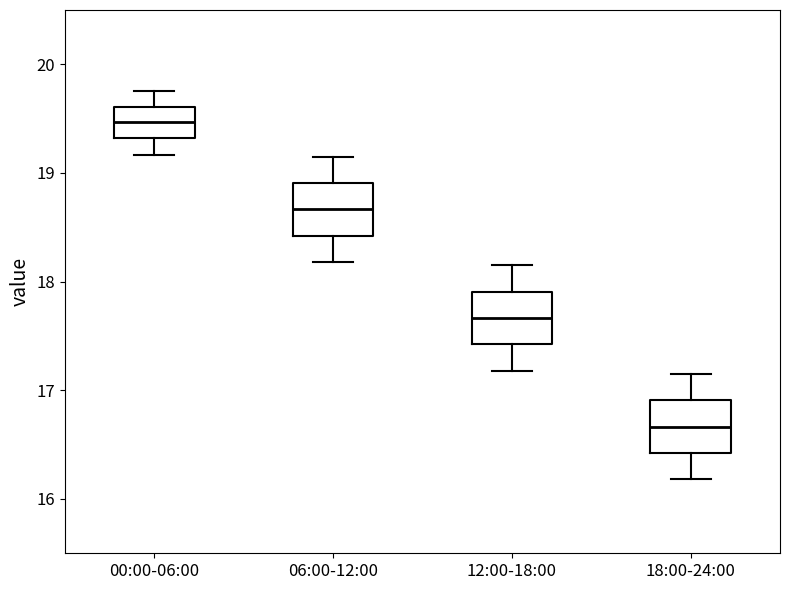

Reading left to right, read every box against the y-axis: the position of its median line, the range the box covers, and the ends of its whiskers. The values are not printed on the chart, so give them approximately, as read against the axis.

00:00-06:00: median 19.5, box 19.3 to 19.6, whiskers 19.2 to 19.8
06:00-12:00: median 18.7, box 18.4 to 18.9, whiskers 18.2 to 19.2
12:00-18:00: median 17.7, box 17.4 to 17.9, whiskers 17.2 to 18.2
18:00-24:00: median 16.7, box 16.4 to 16.9, whiskers 16.2 to 17.2